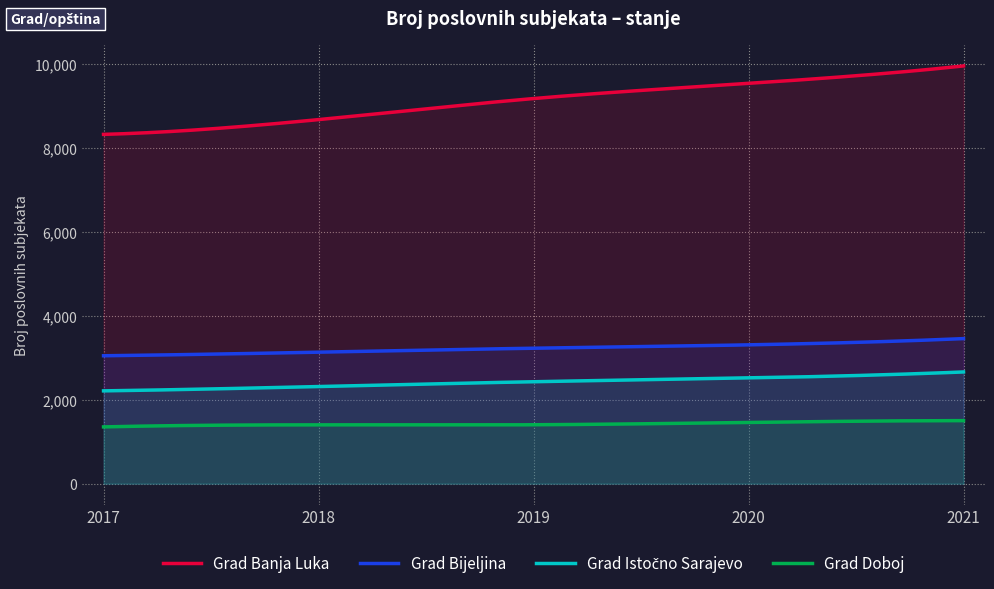

Reading left to right, what are all the values shown in this chart?

Grad Banja Luka: 2017=8328	2018=8680	2019=9182	2020=9544	2021=9960
Grad Bijeljina: 2017=3050	2018=3135	2019=3230	2020=3310	2021=3459
Grad Istočno Sarajevo: 2017=2213	2018=2316	2019=2431	2020=2520	2021=2664
Grad Doboj: 2017=1354	2018=1403	2019=1405	2020=1460	2021=1503